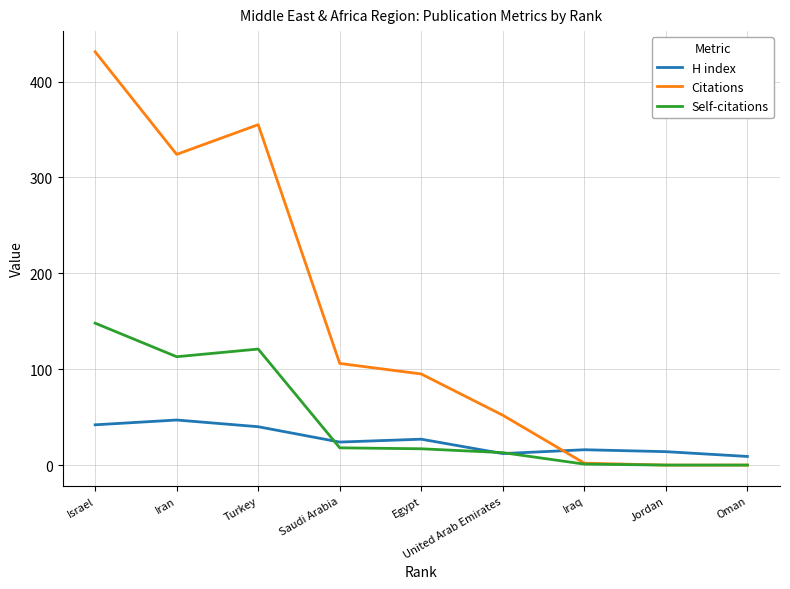

What is the total value across all series at Oman?

9